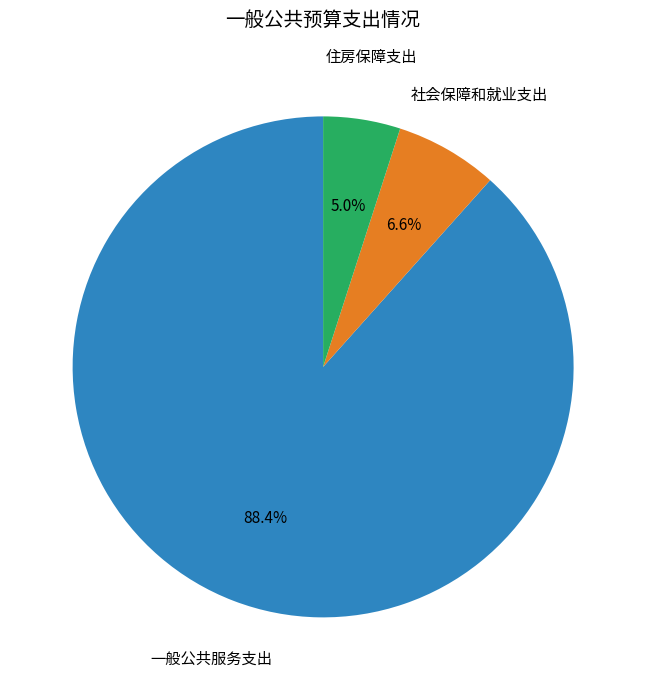

Count the number of slices in the pie.

3